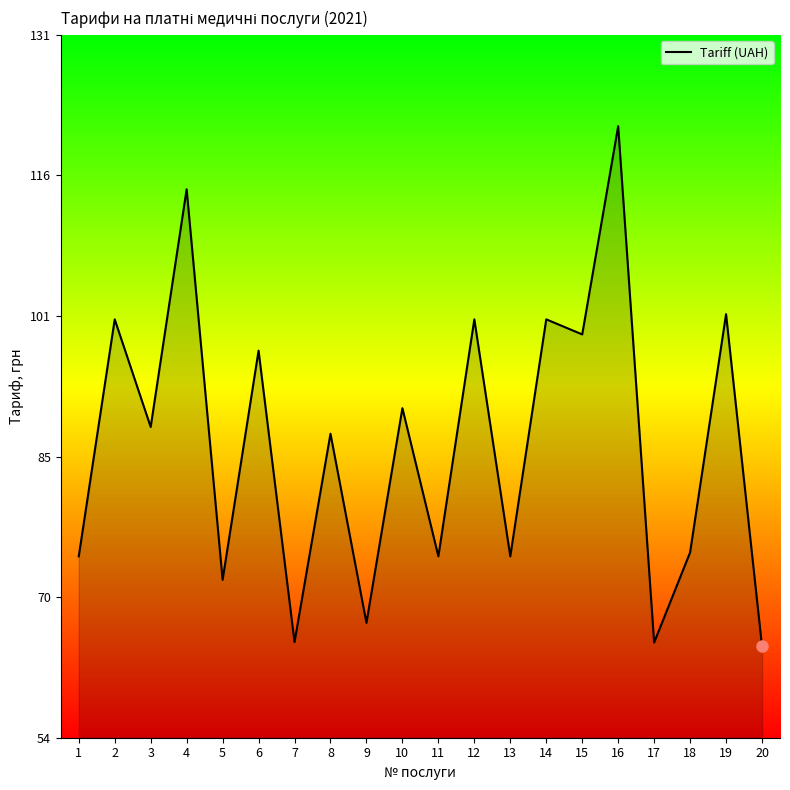

Reading left to right, extract all data points from this chart.

74.8	100.7	89.0	115.0	72.2	97.3	65.4	88.2	67.5	91.0	74.8	100.7	74.8	100.7	99.1	121.9	65.3	75.2	101.3	64.9